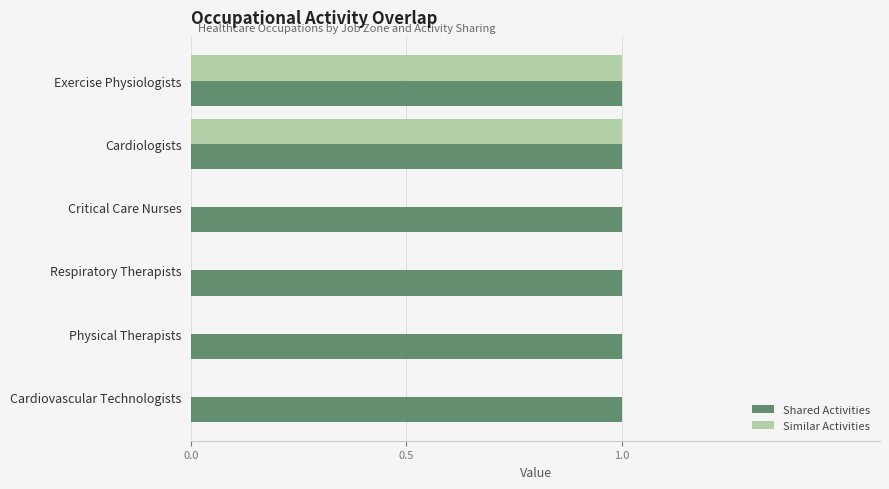

Which series changed the most between Cardiologists and Cardiovascular Technologists?

Similar Activities